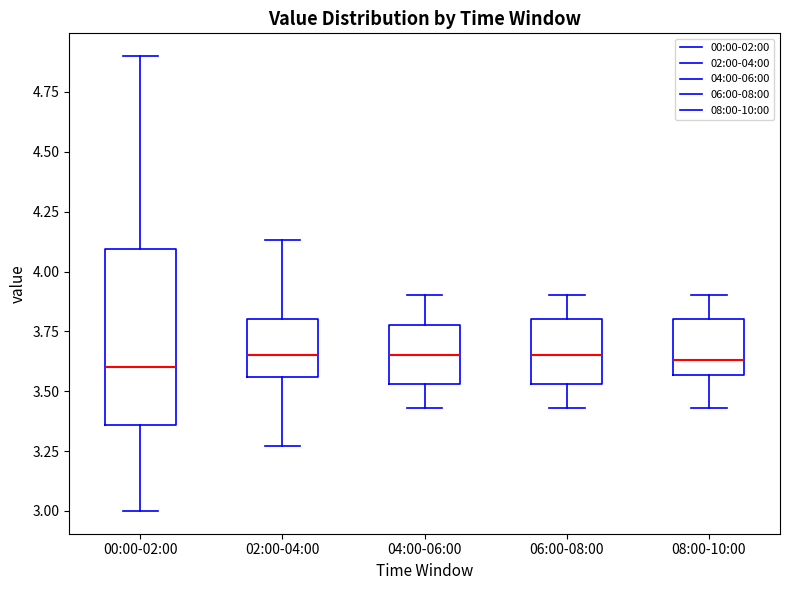

Where does the upper whisker of the box for 02:00-04:00 end on the y-axis? The values are not printed on the chart, so give them approximately, as read against the axis.

4.15